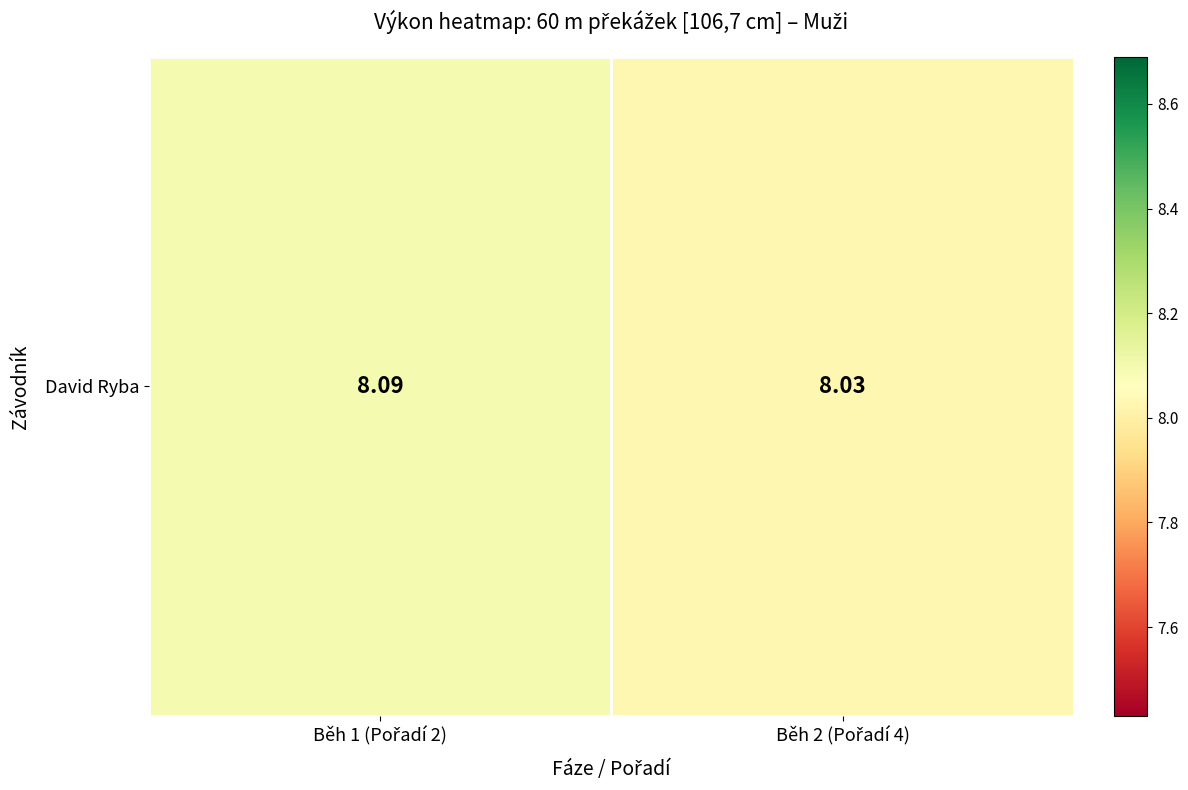

The chart shows a value of 8.1 at Běh 1 (Pořadí 2). True or false?

True